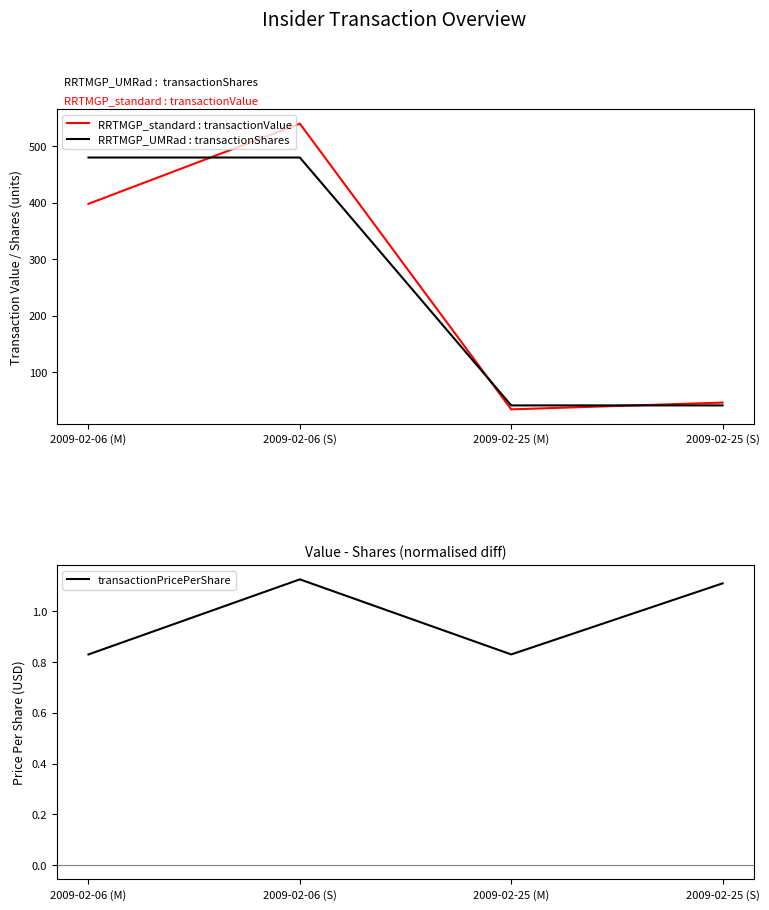

What is the greatest value displayed?

540.0